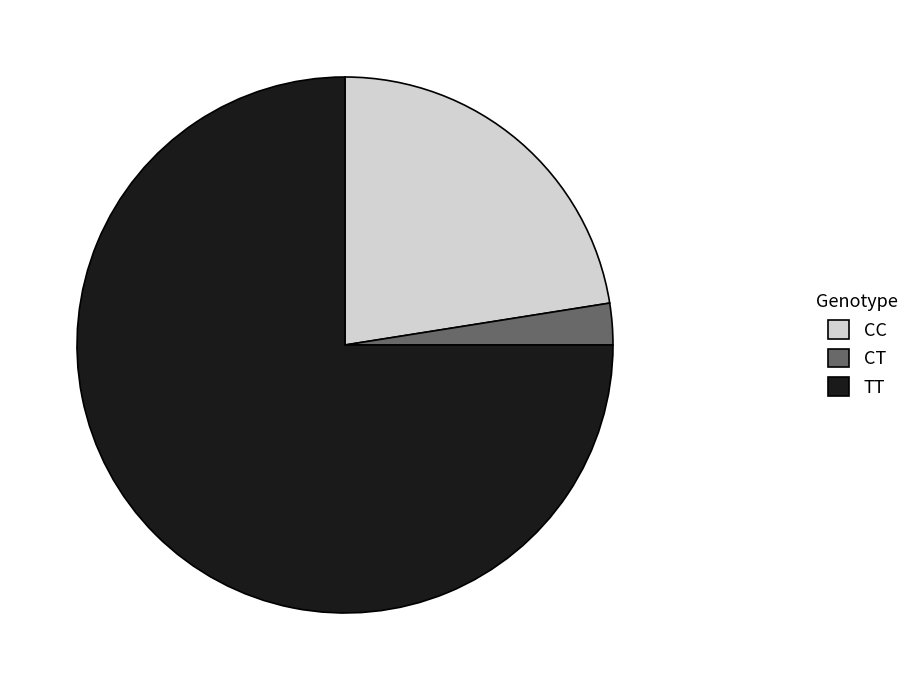

Combined, do CC and CT account for over 50%?

No